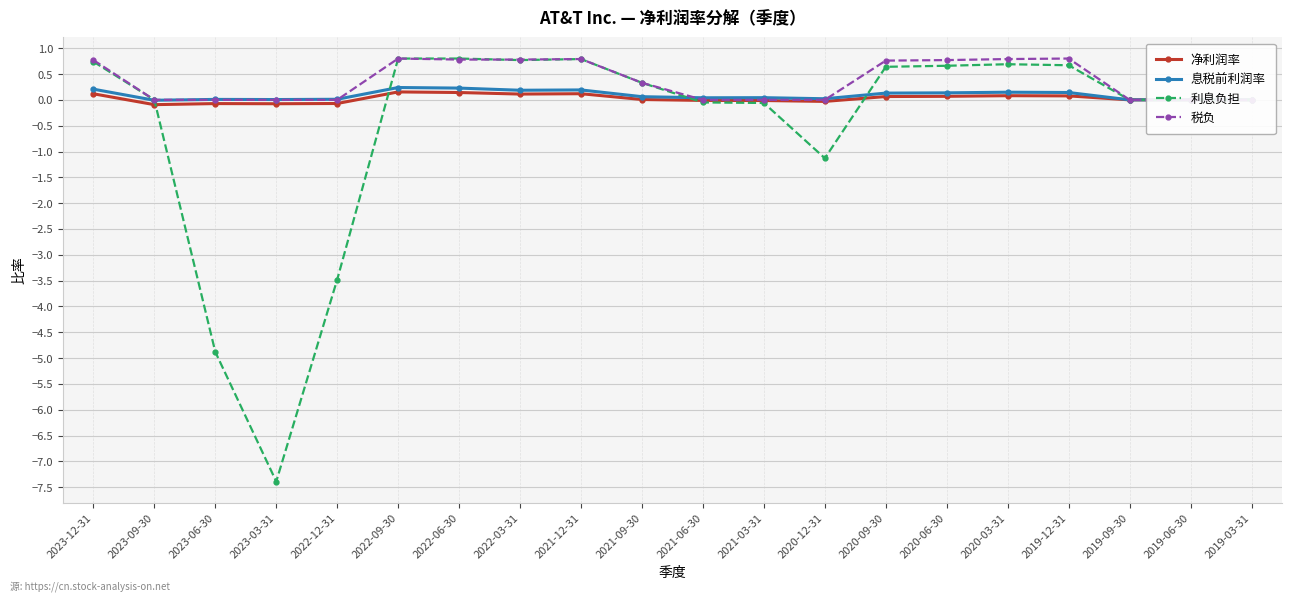

What are all the series names shown in the legend?

净利润率, 息税前利润率, 利息负担, 税负